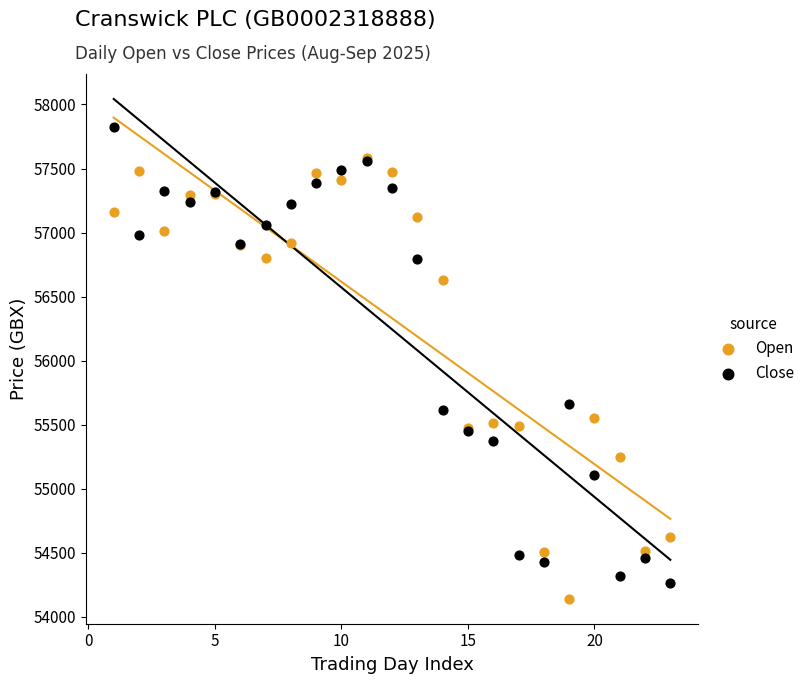

In the Open series, what Y value is closest to 55863?

55549